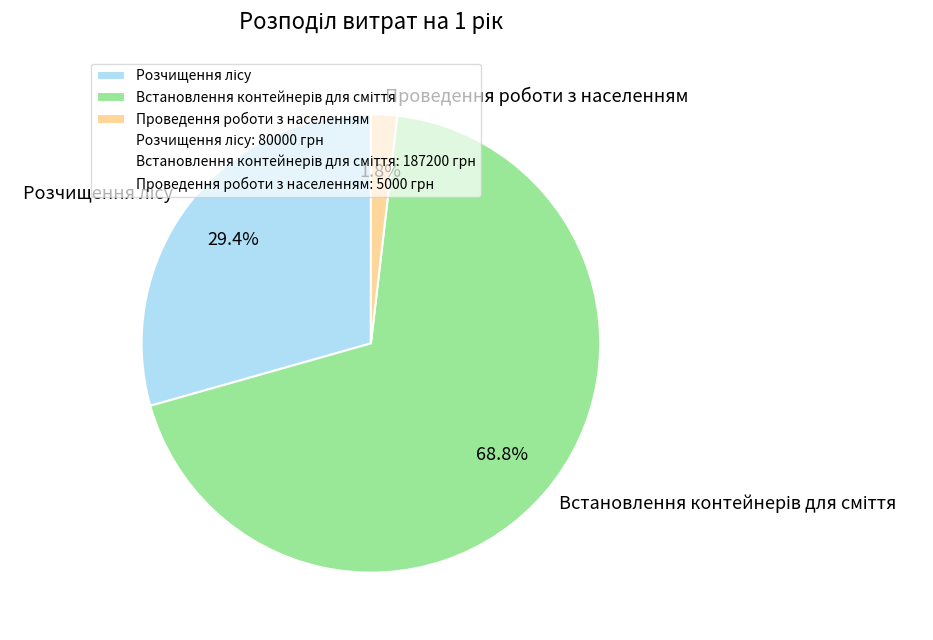

What percentage is the Проведення роботи з населенням slice, to the nearest percent?

2%